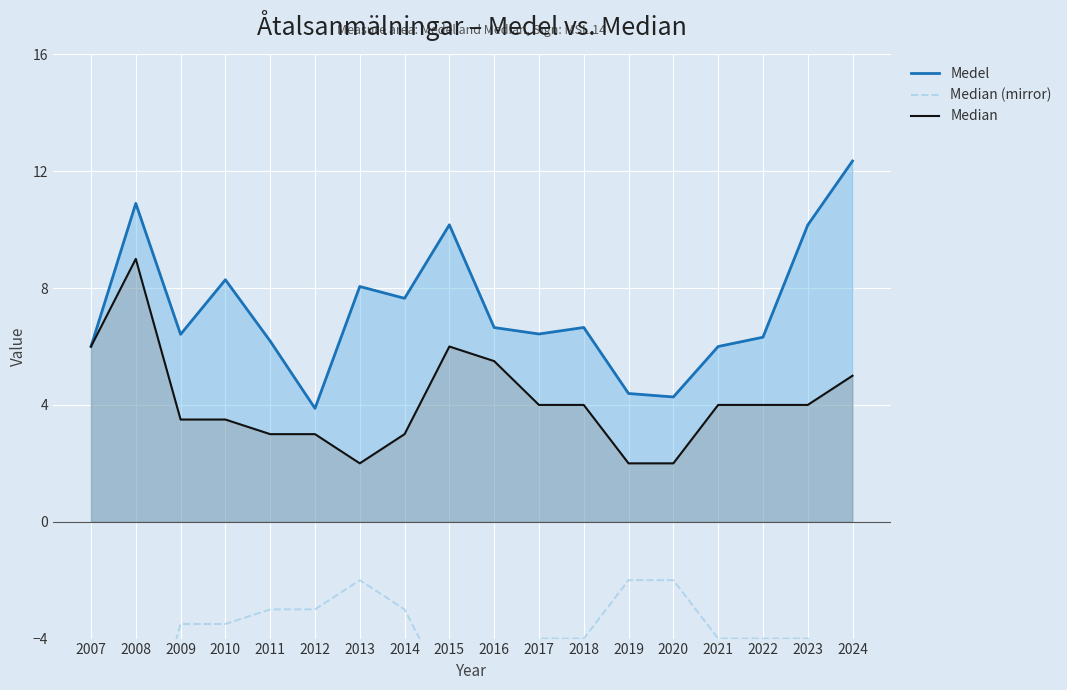

The Median series shows 4.0 at 2023. True or false?

True